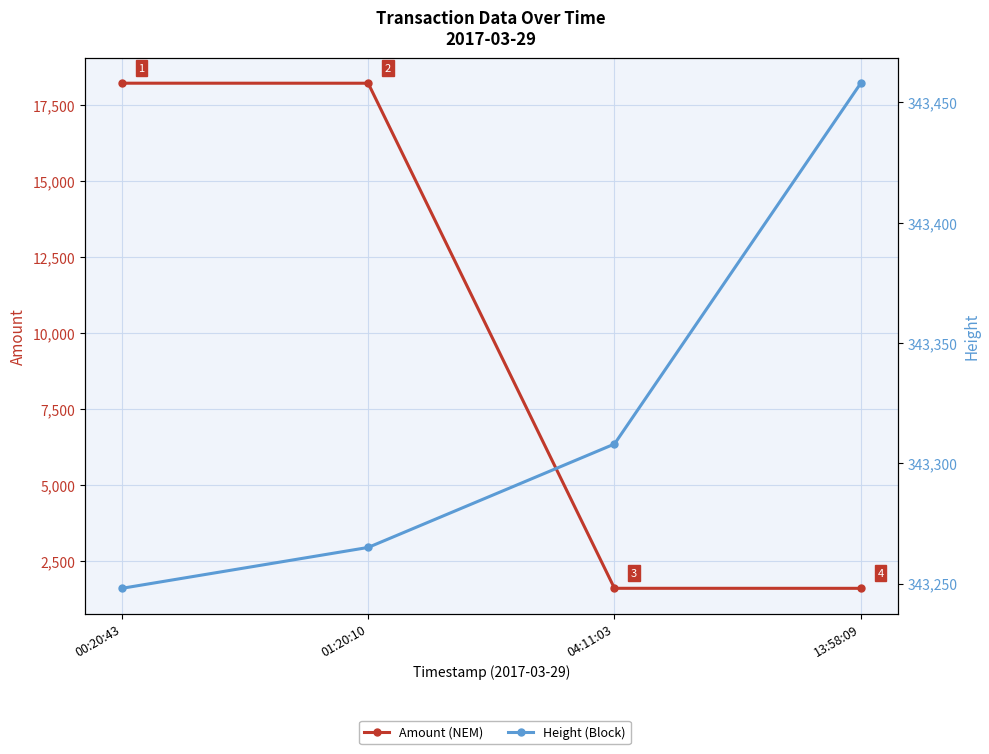

What is the sum of the Height values at 01:20:10 and 13:58:09?

686723.0